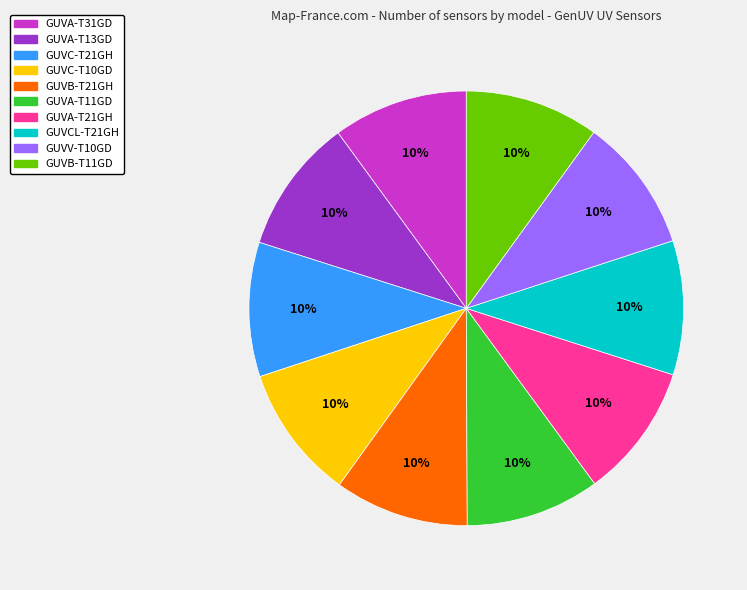

Does GUVB-T21GH represent more than half of the total?

No